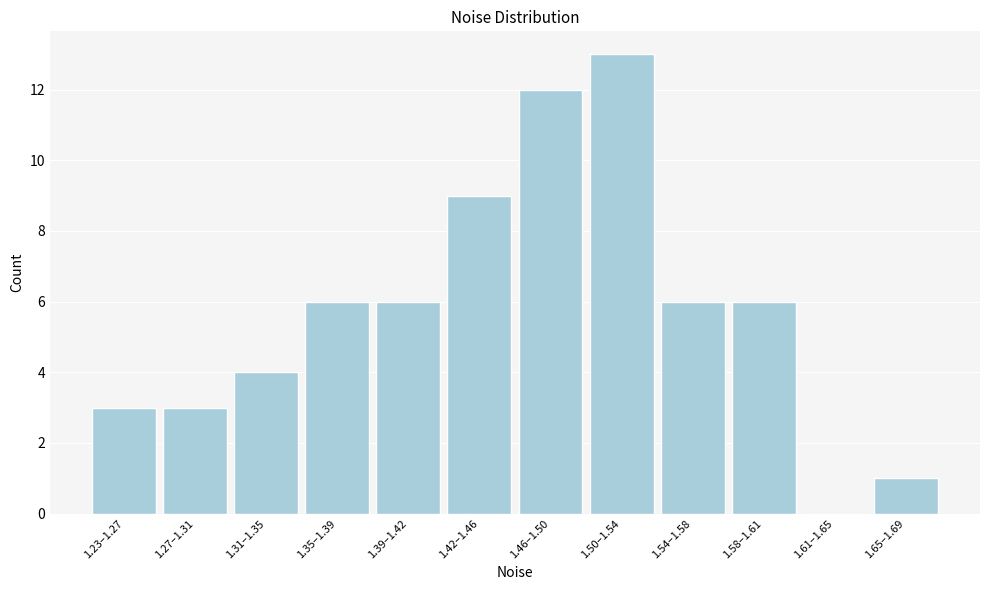

Reading left to right, transcribe all the data shown in this chart.

1.23–1.27=3	1.27–1.31=3	1.31–1.35=4	1.35–1.39=6	1.39–1.42=6	1.42–1.46=9	1.46–1.50=12	1.50–1.54=13	1.54–1.58=6	1.58–1.61=6	1.61–1.65=0	1.65–1.69=1